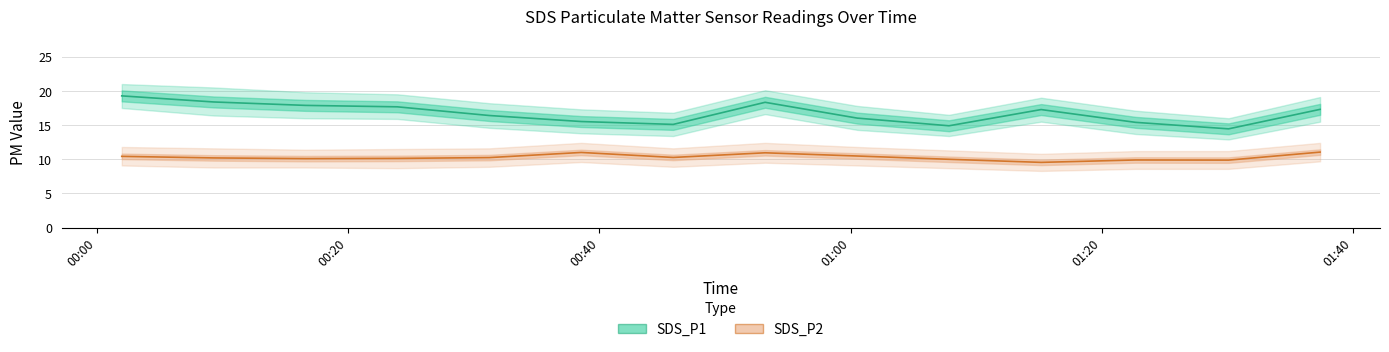

Which series has the widest spread of values?

SDS_P1